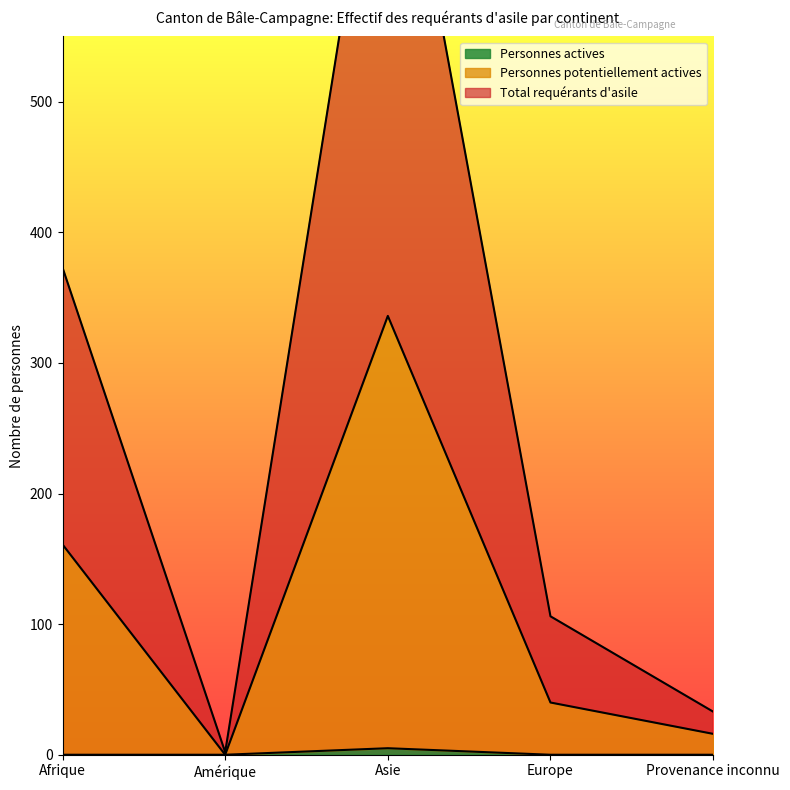

Rank the series at Asie from lowest to highest value.

Personnes actives, Personnes potentiellement actives, Total requérants d'asile